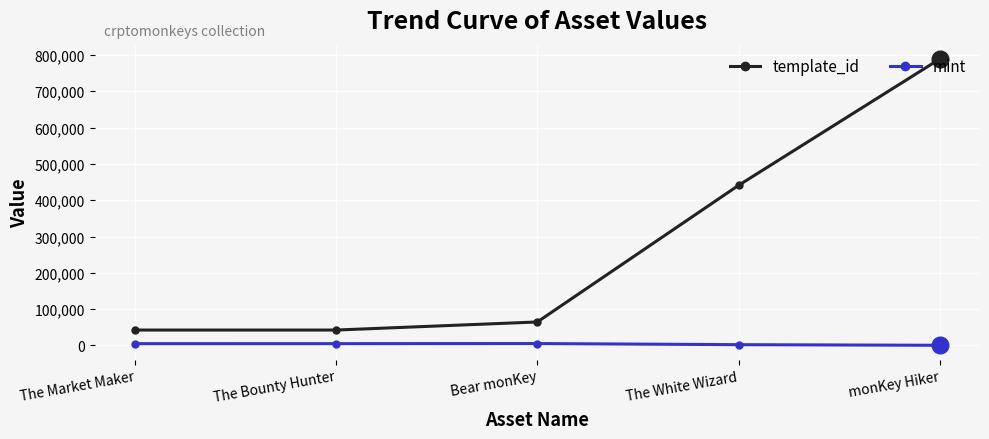

True or false: mint and template_id cross at least once.

False